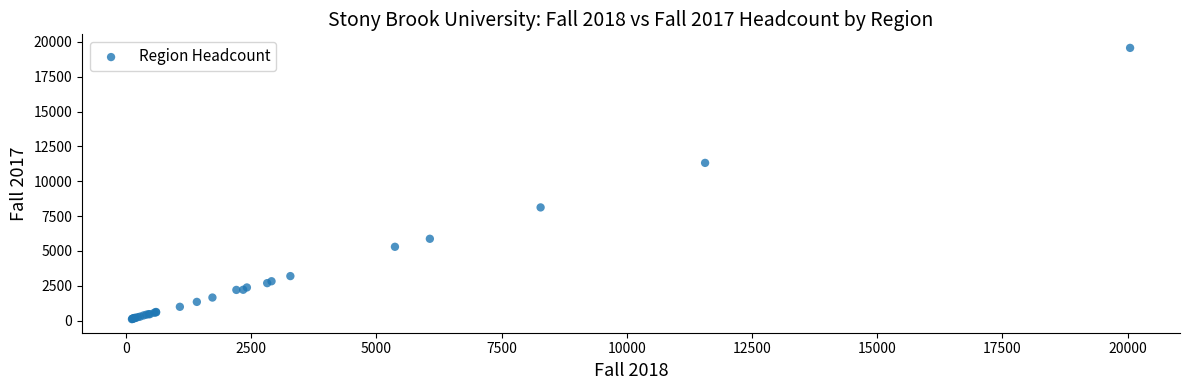

What Y value in the scatter plot is closest to 9834?

11315